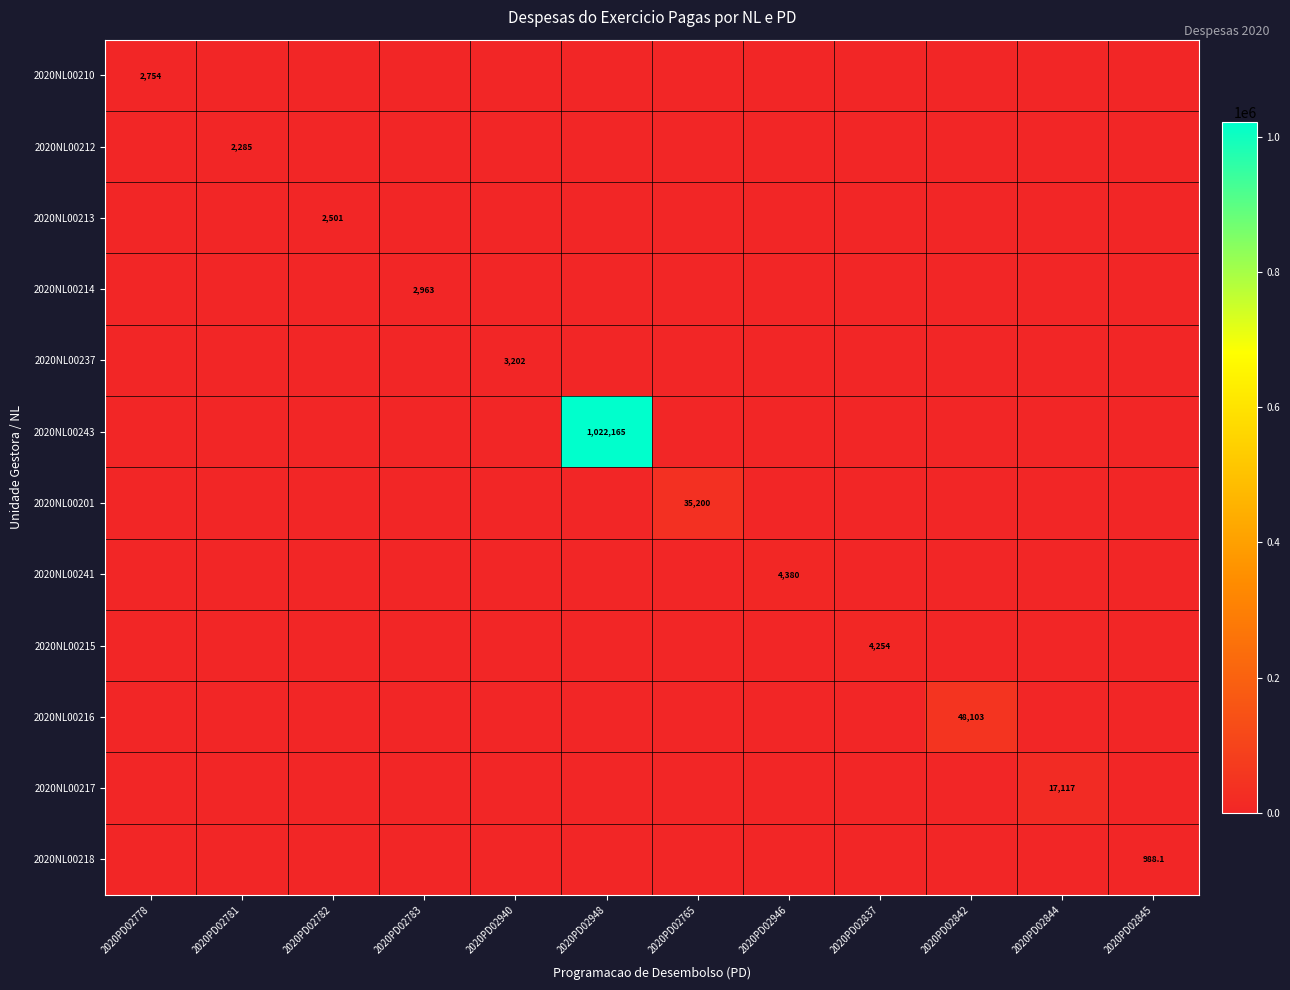

At which category is the sum across all series the highest?

2020PD02948